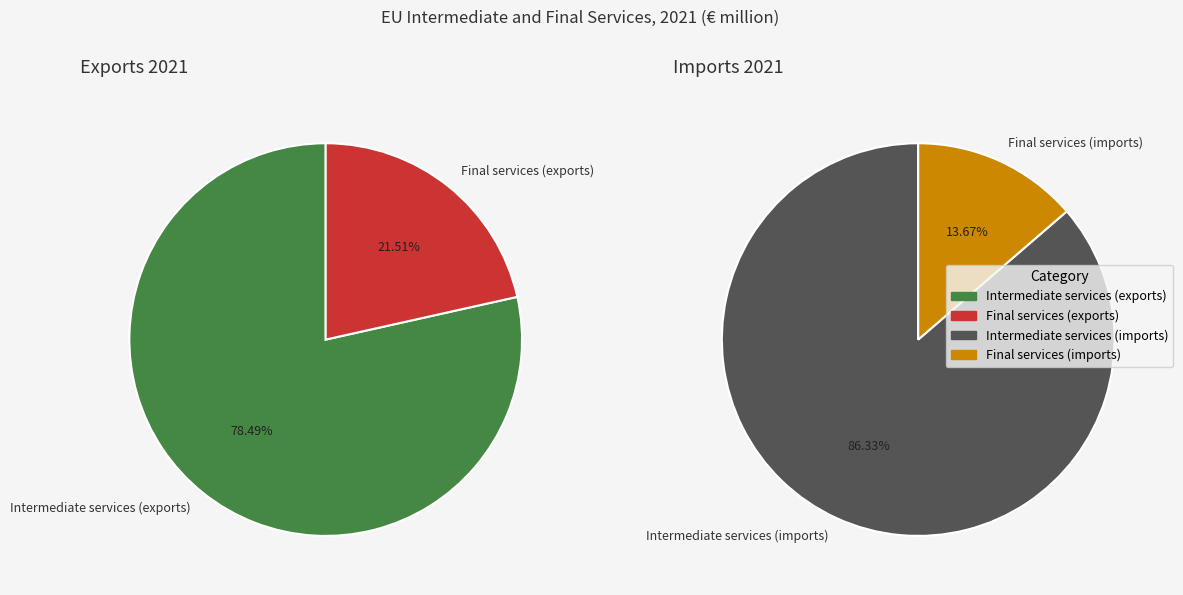

What is the largest slice in the pie chart?

Intermediate services (exports)